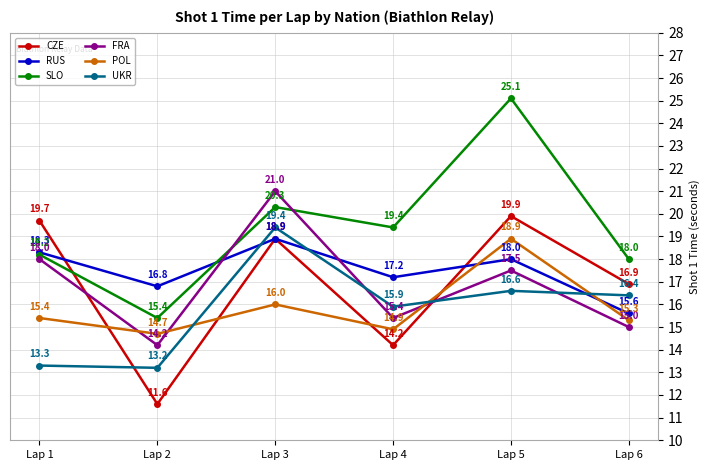

Is the value of POL at Lap 6 greater than the value of SLO at Lap 5?

No